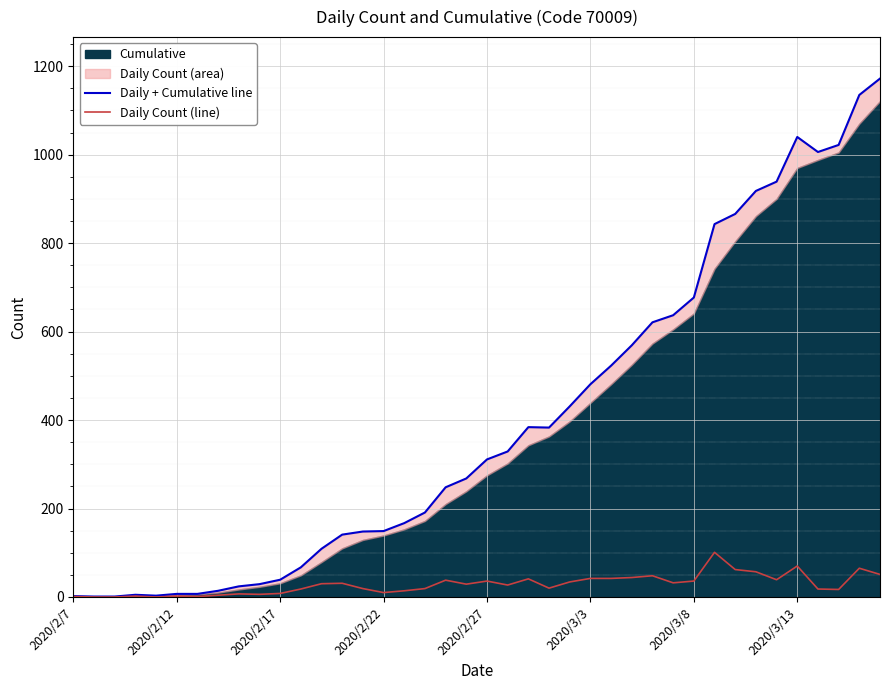

How many positive values does the Daily Count (line) series have?

37